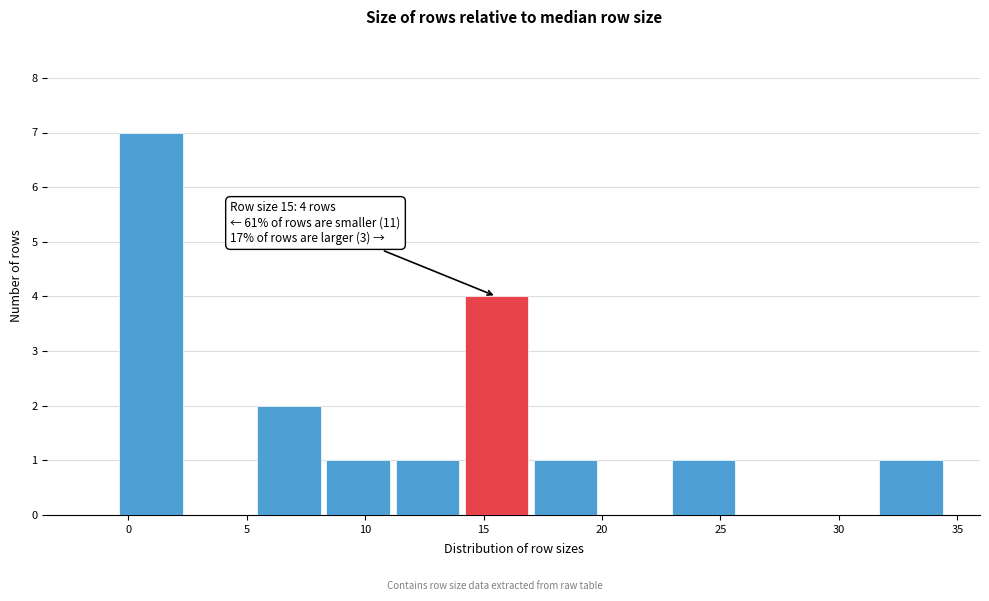

Which range on the x-axis has the tallest bar?

-0.5 to 2.5